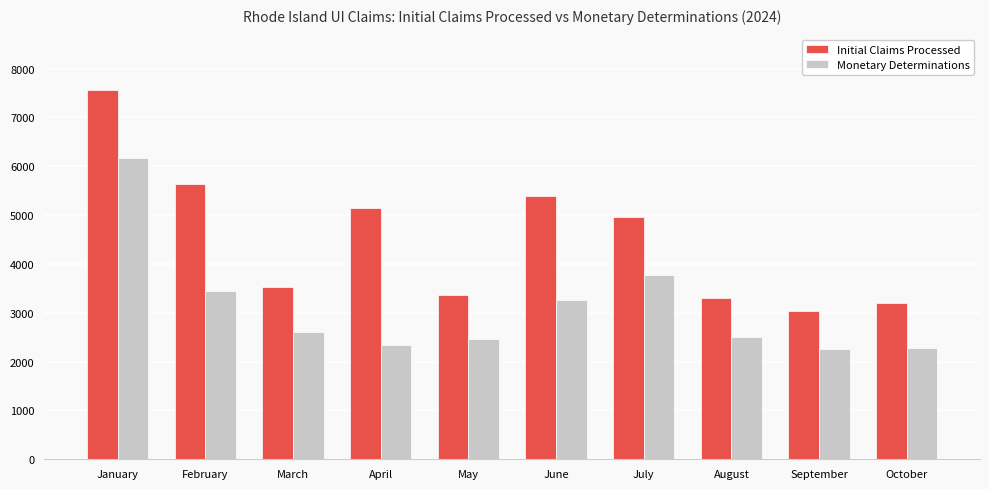

Which series has the largest range (max minus min)?

Initial Claims Processed